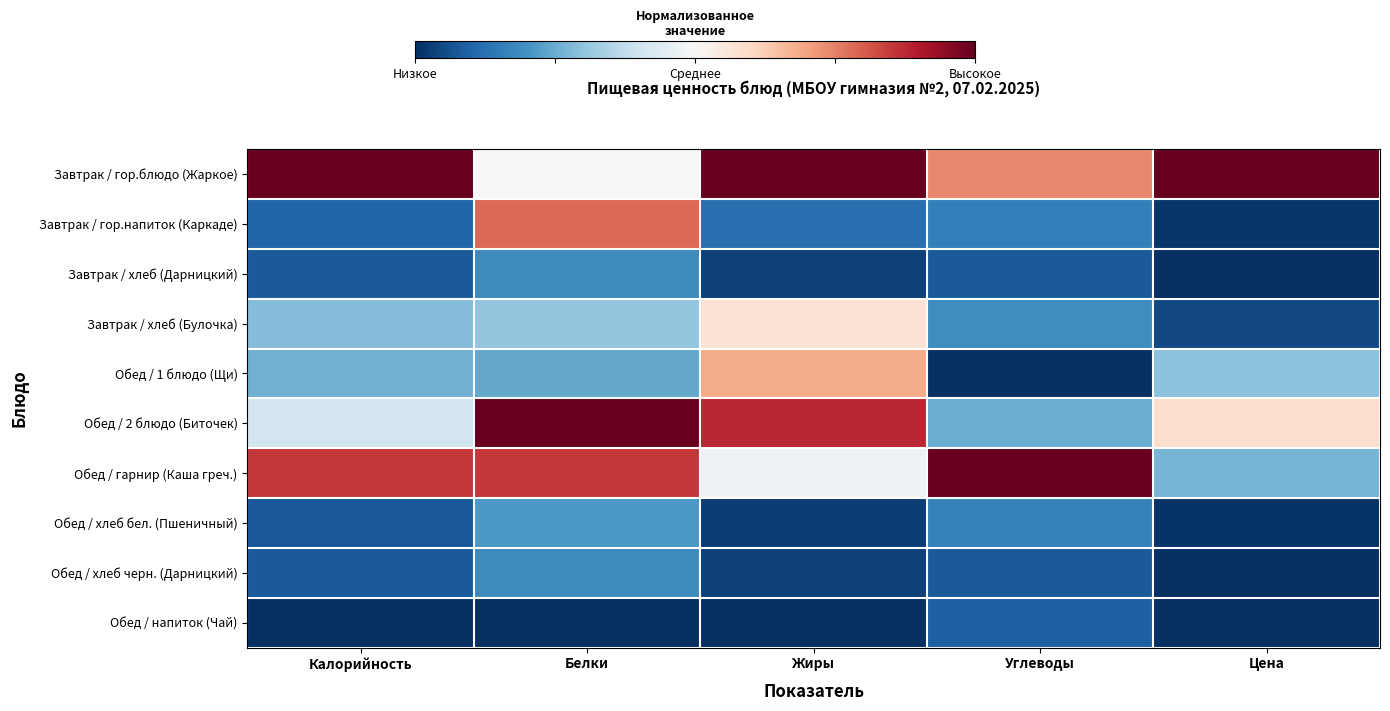

How many series are shown in this chart?

10